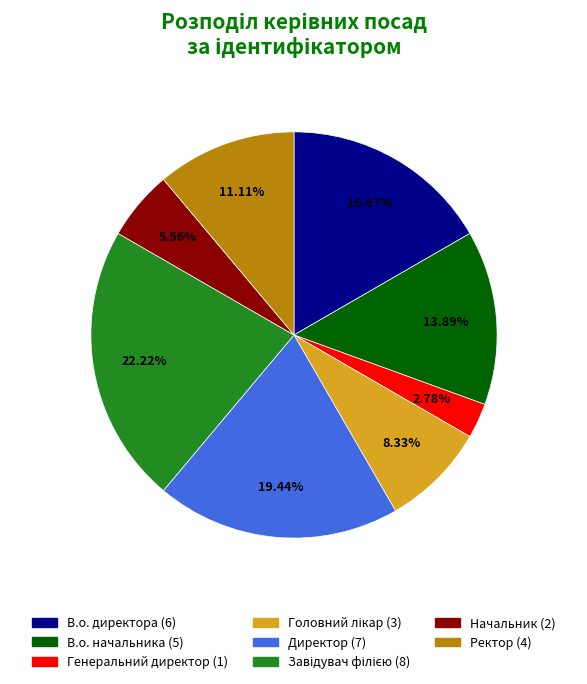

To the nearest percent, what percentage of the pie is Ректор?

11%